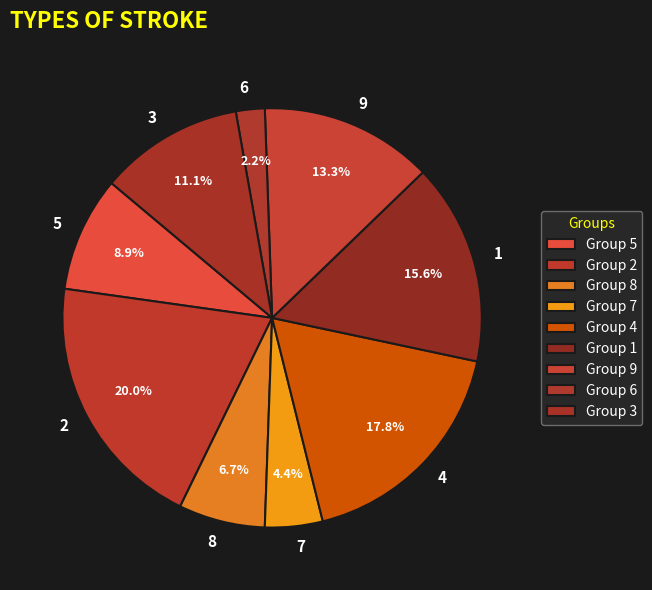

Which category has the biggest portion of the pie?

2